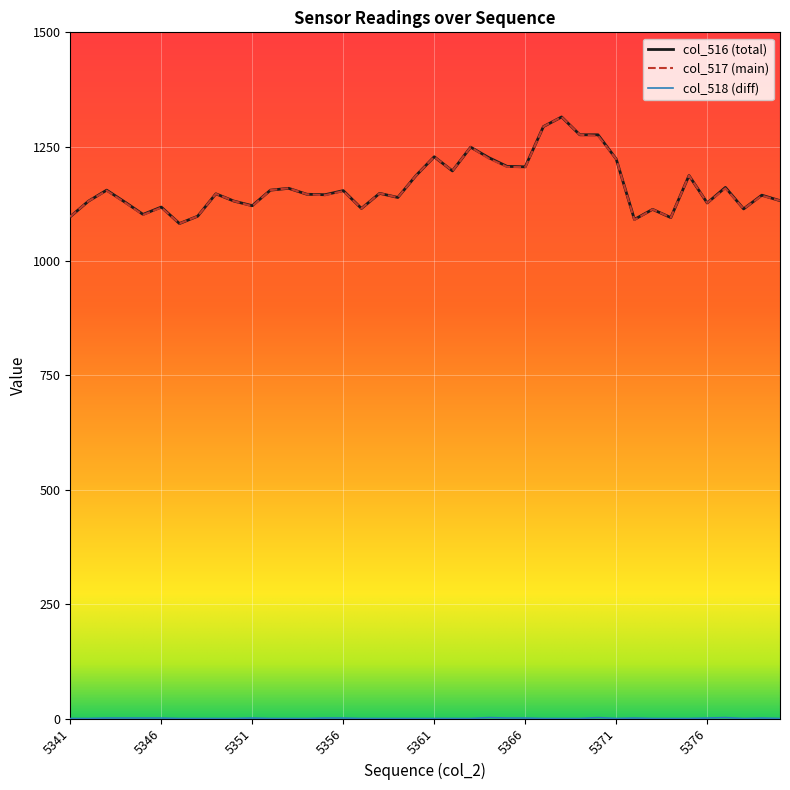

What is the lowest value of the col_517 (main) series?

1082